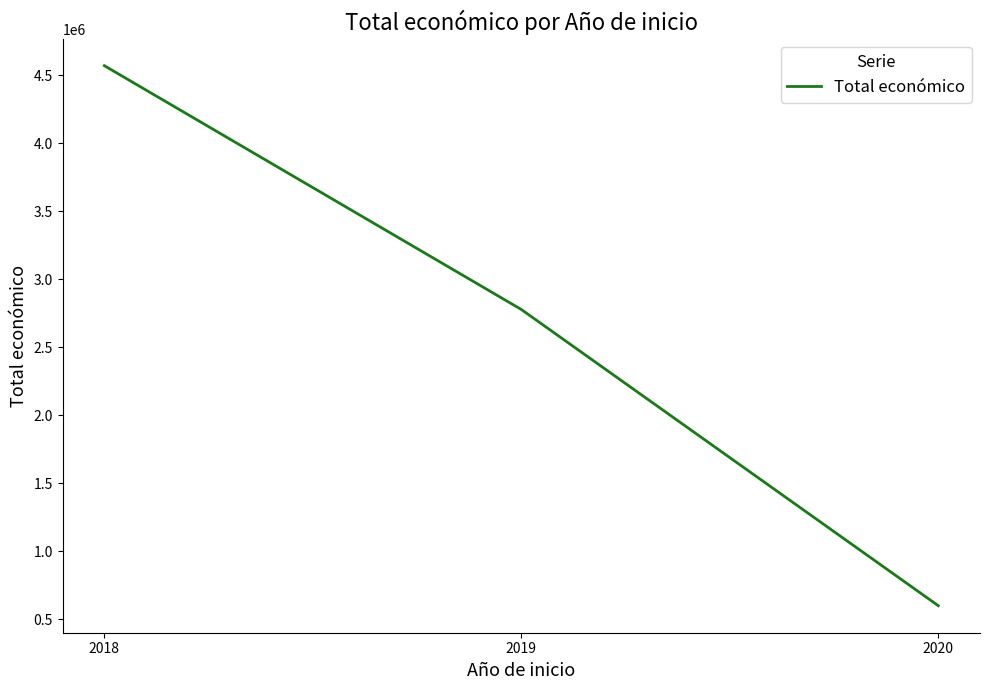

List the labels in order of value, largest first.

2018, 2019, 2020